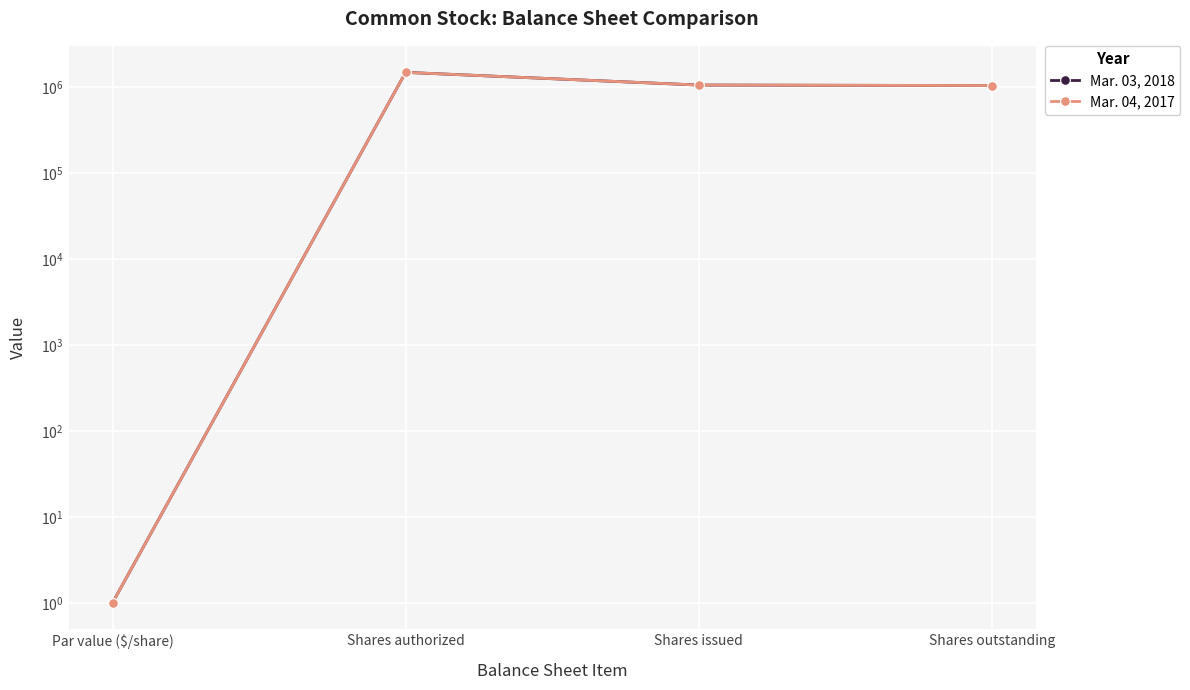

In Mar. 03, 2018, how many points are higher than both neighbors (excluding endpoints)?

1